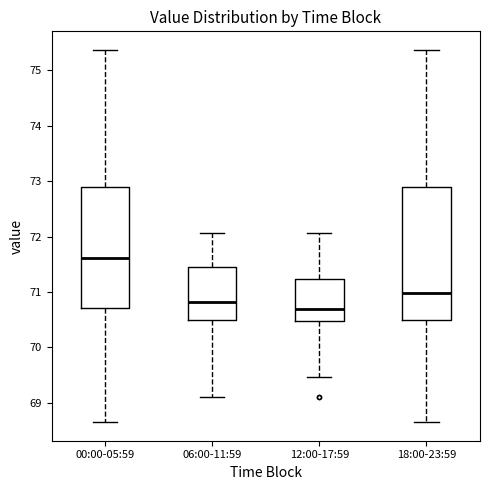

Which box's median line is the highest?

00:00-05:59